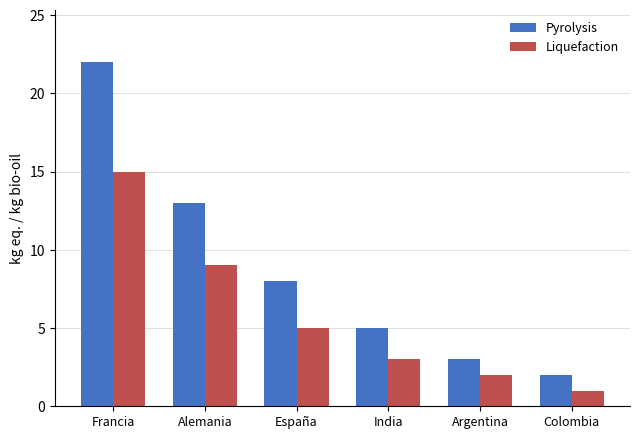

Reading right to left, extract all data points from this chart.

Pyrolysis: 2	3	5	8	13	22
Liquefaction: 1	2	3	5	9	15